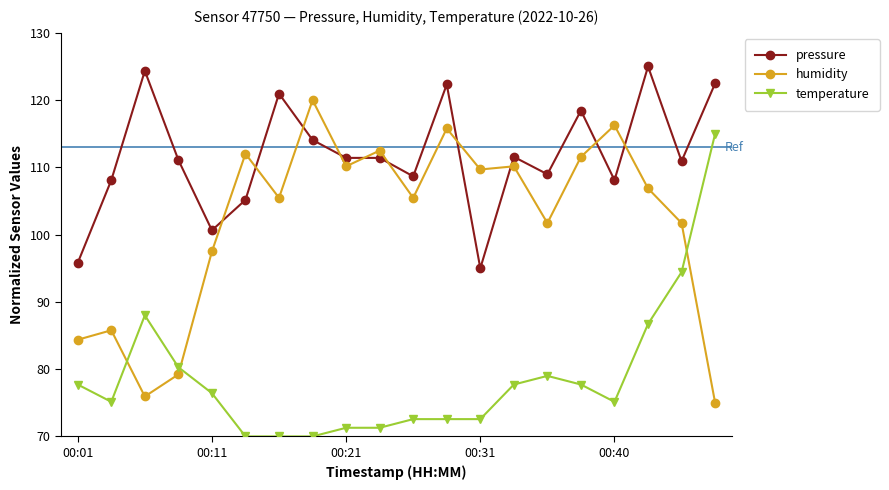

What is the sum of all temperature values?

1573.6